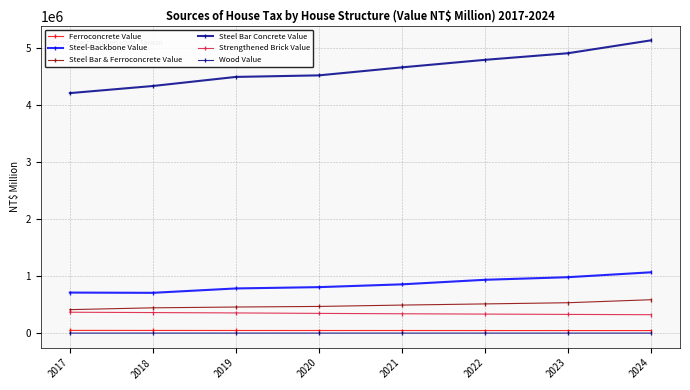

Between 2017 and 2022, which series saw the biggest shift?

Steel Bar Concrete Value